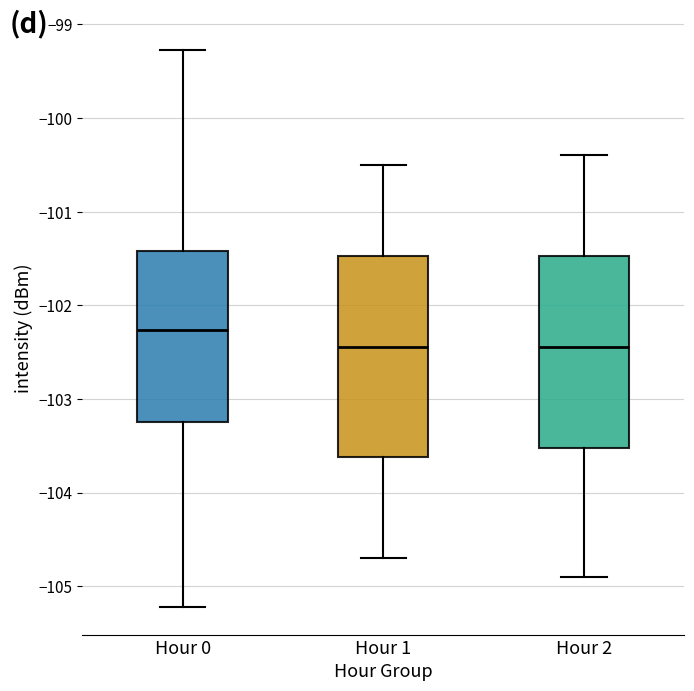

Reading left to right, read every box against the y-axis: the position of its median line, the range the box covers, and the ends of its whiskers. The values are not printed on the chart, so give them approximately, as read against the axis.

Hour 0: median -102.3, box -103.2 to -101.4, whiskers -105.2 to -99.3
Hour 1: median -102.4, box -103.6 to -101.5, whiskers -104.7 to -100.5
Hour 2: median -102.4, box -103.5 to -101.5, whiskers -104.9 to -100.4